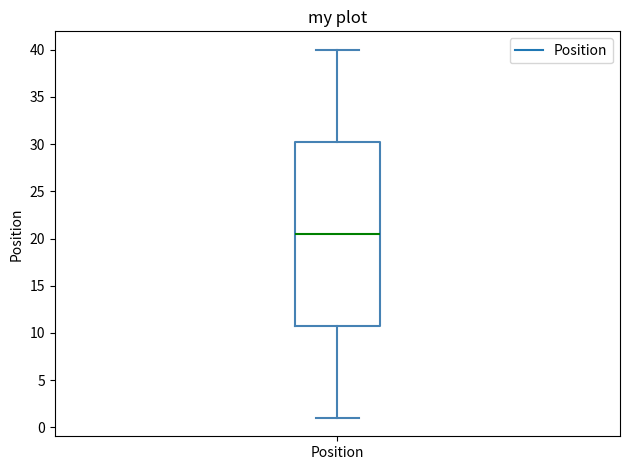

Where is the lower edge of the box for Position on the y-axis? The values are not printed on the chart, so give them approximately, as read against the axis.

11.0